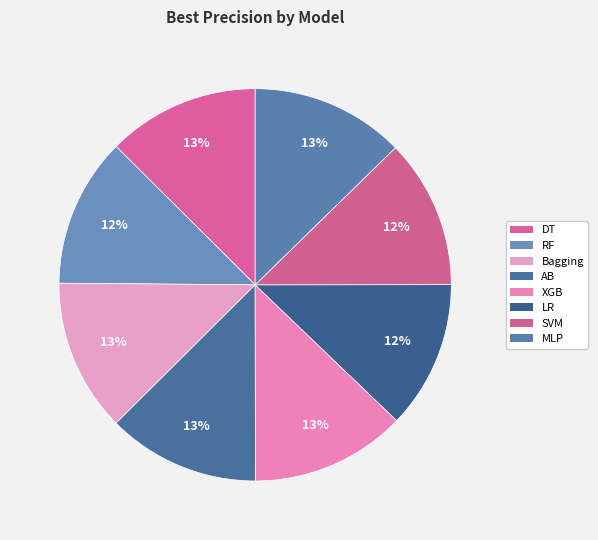

How many slices are in this pie chart?

8